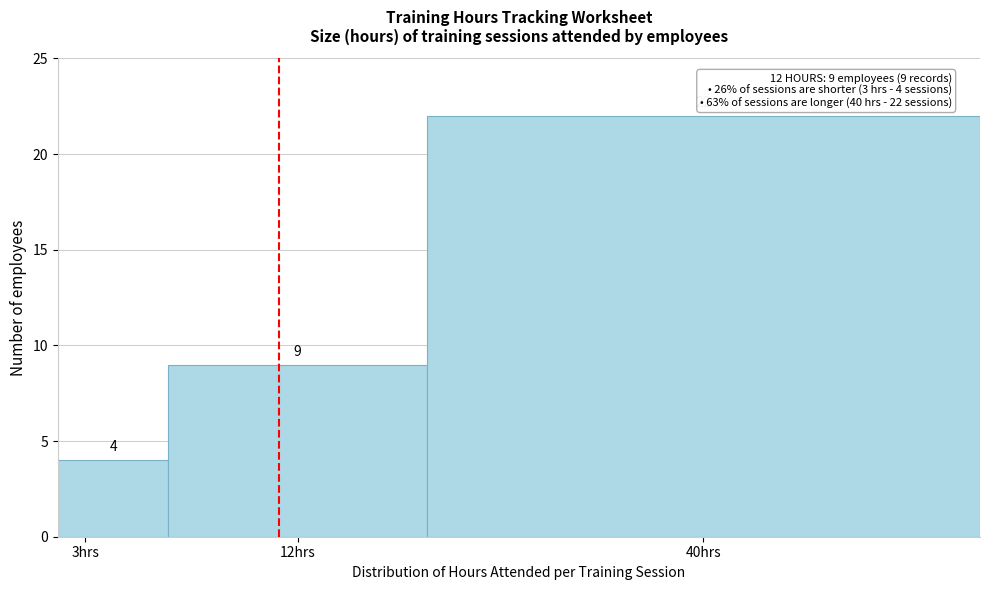

Reading left to right, transcribe all the data shown in this chart.

3hrs=4	12hrs=9	40hrs=22